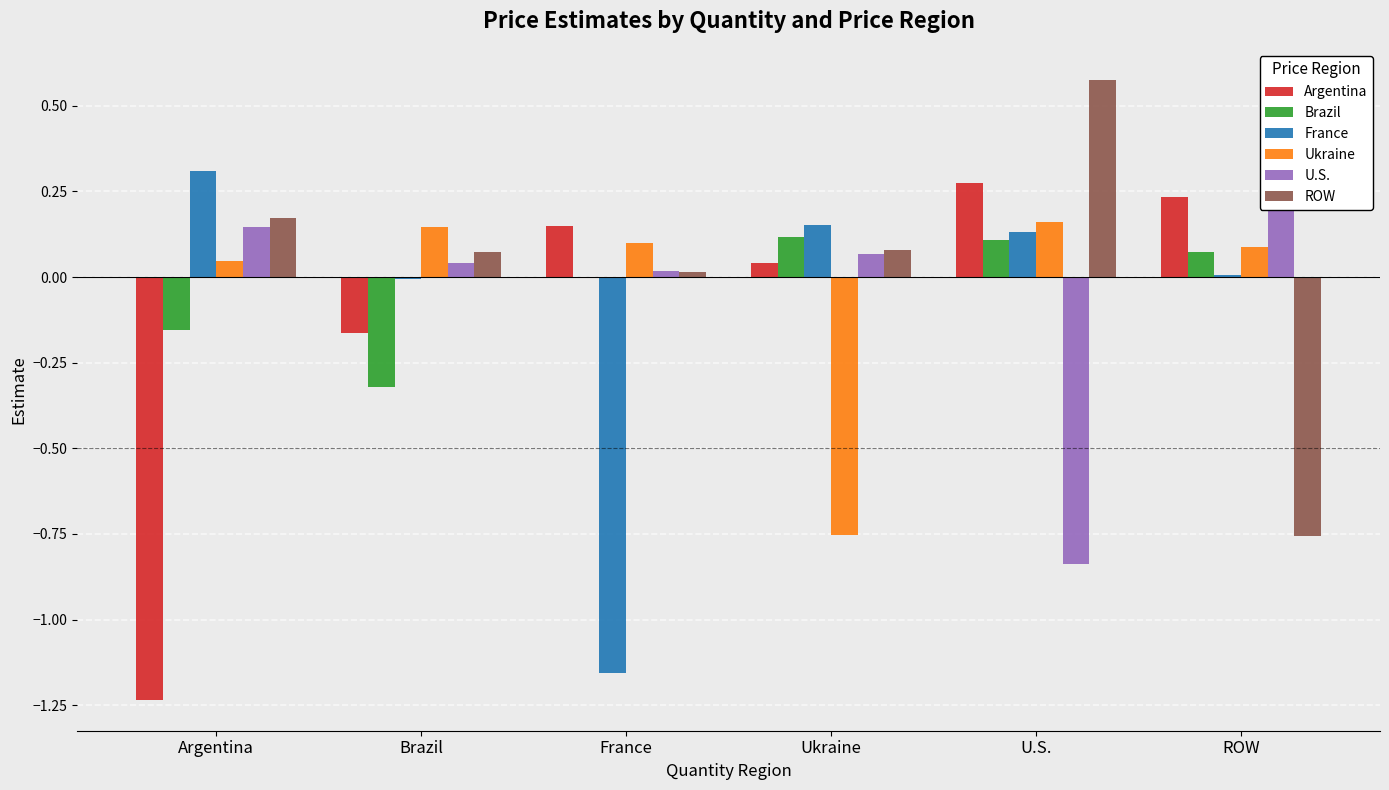

How many categories are shown in the chart?

6